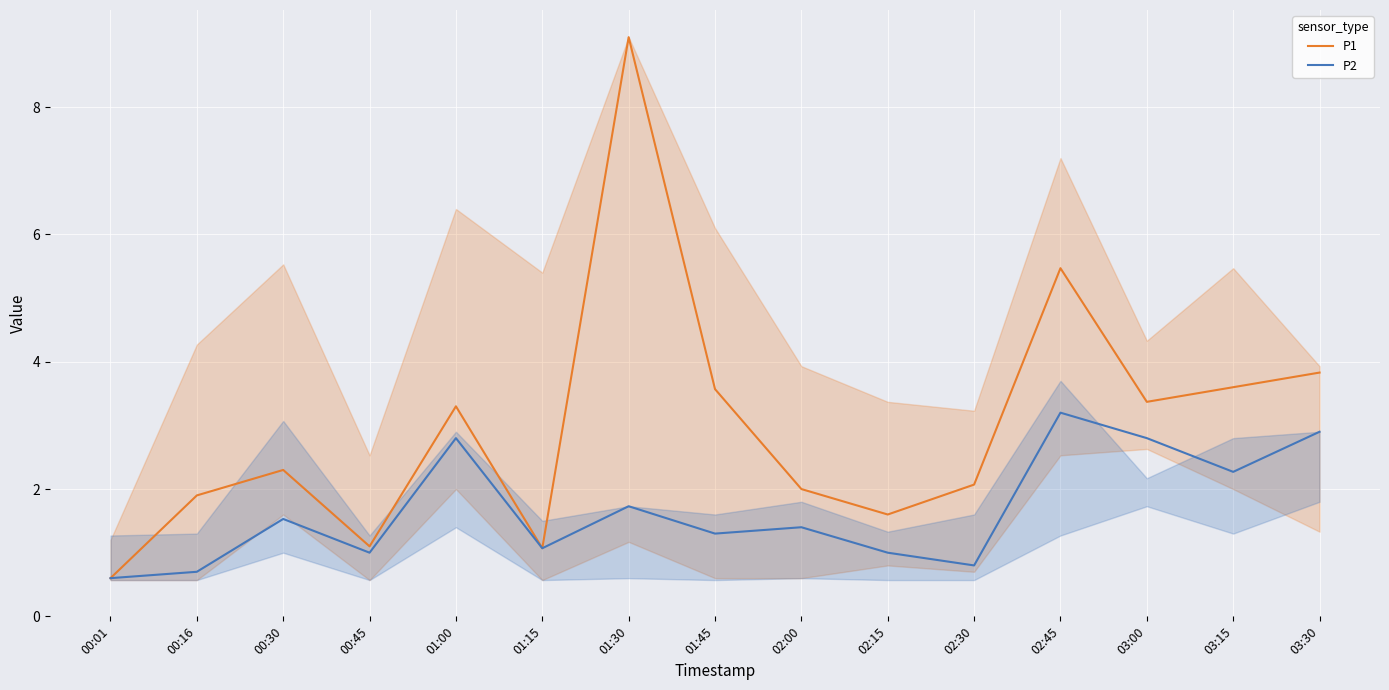

At which label does P1 reach its minimum?

00:01